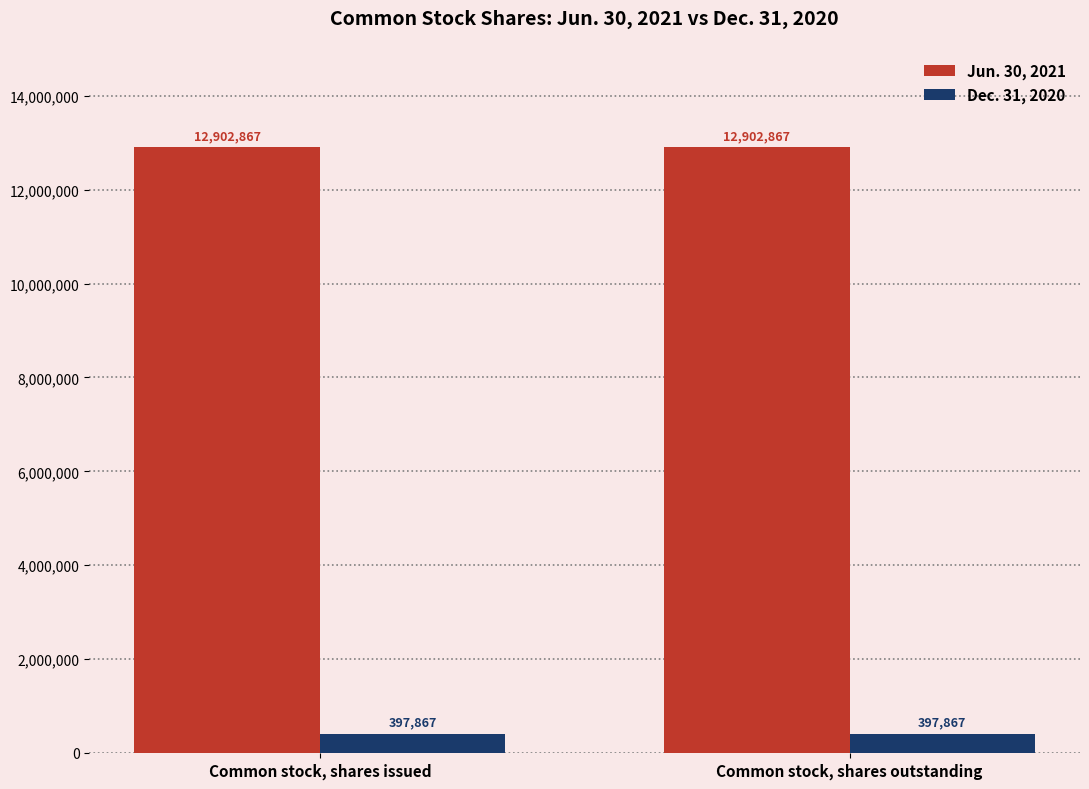

The value of Dec. 31, 2020 at Common stock, shares outstanding is 397867. True or false?

True